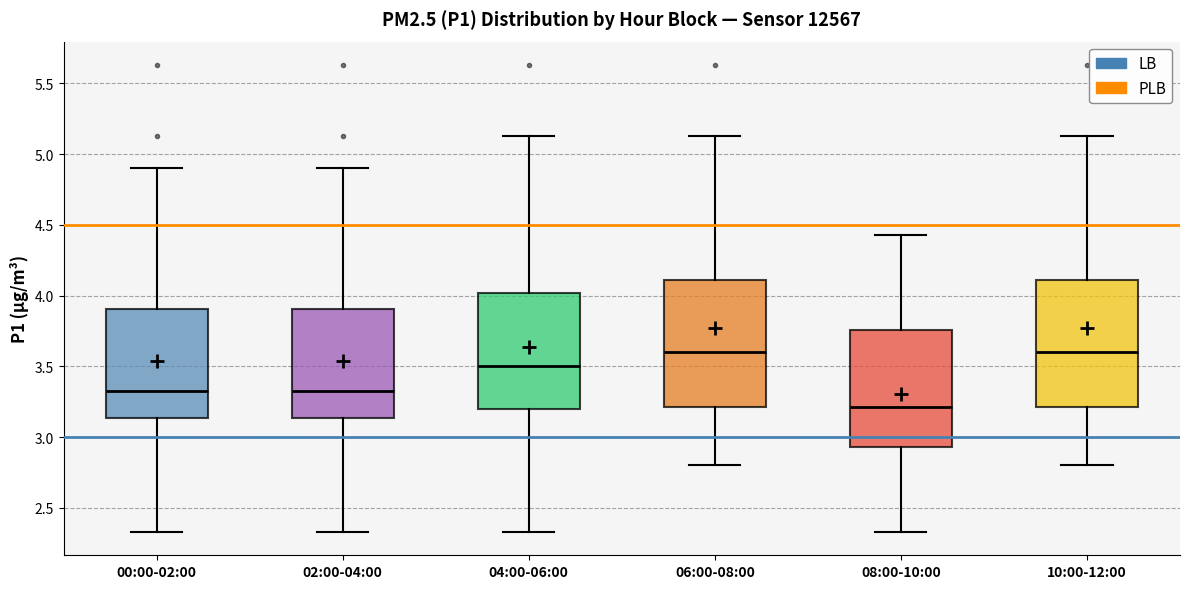

Reading left to right, transcribe this box plot: for each box, give where its median line is, the range the box spans, and where its two whiskers end, as read against the y-axis. The values are not printed on the chart, so give them approximately, as read against the axis.

00:00-02:00: median 3.35, box 3.15 to 3.90, whiskers 2.35 to 4.90
02:00-04:00: median 3.35, box 3.15 to 3.90, whiskers 2.35 to 4.90
04:00-06:00: median 3.50, box 3.20 to 4.00, whiskers 2.35 to 5.15
06:00-08:00: median 3.60, box 3.20 to 4.10, whiskers 2.80 to 5.15
08:00-10:00: median 3.20, box 2.95 to 3.75, whiskers 2.35 to 4.45
10:00-12:00: median 3.60, box 3.20 to 4.10, whiskers 2.80 to 5.15